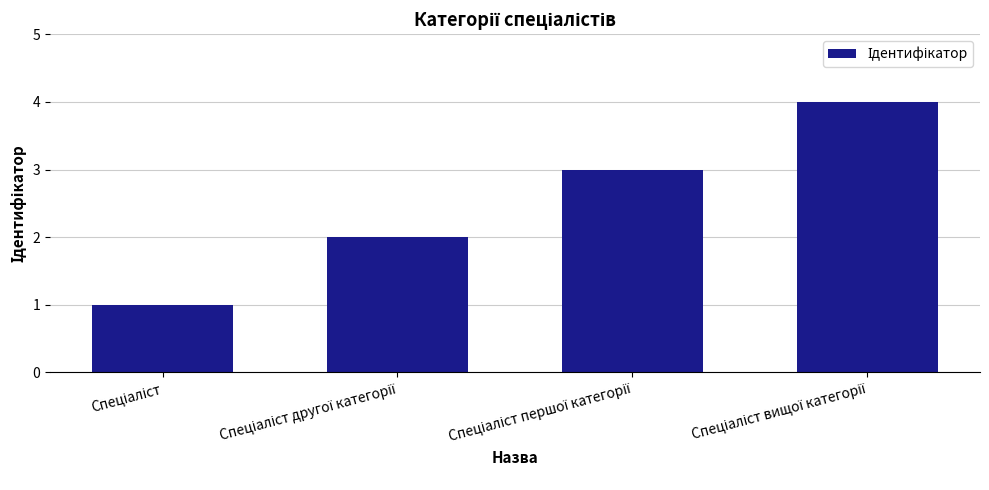

What is the greatest value displayed?

4